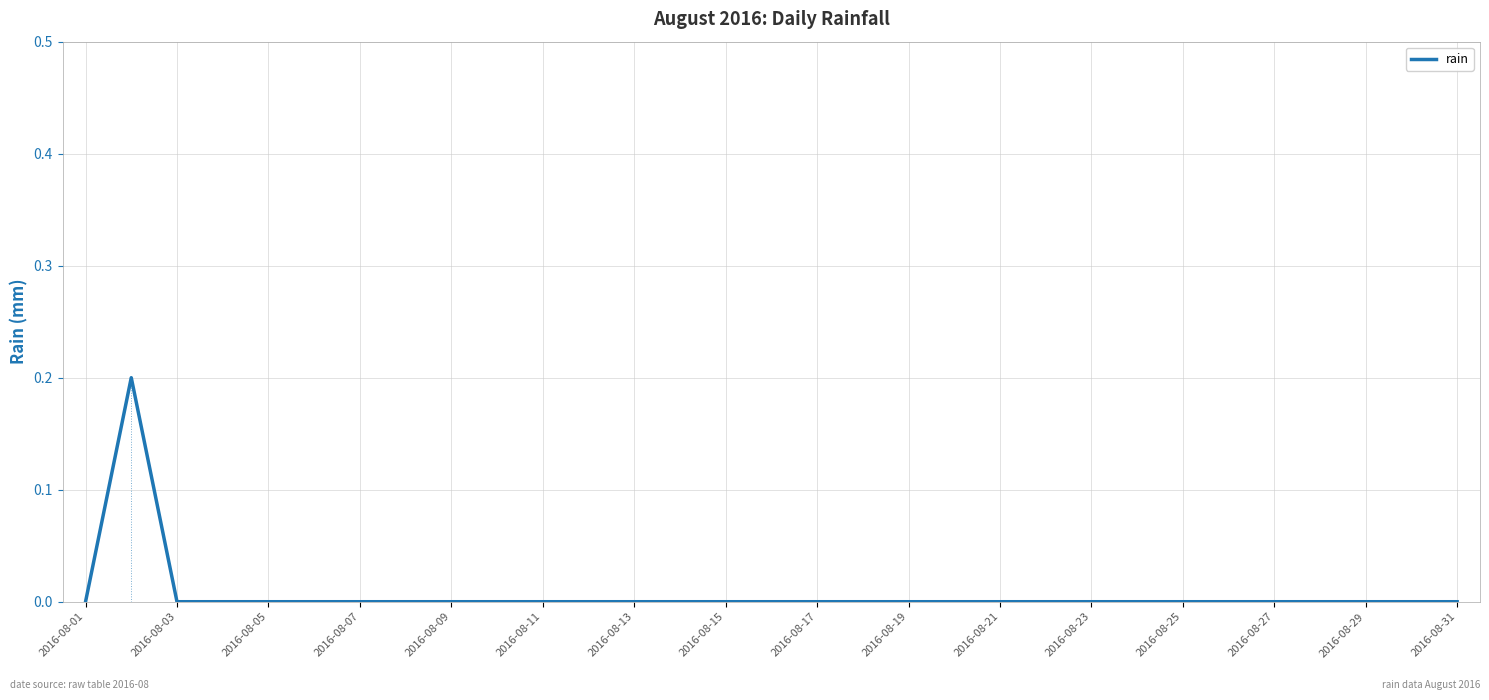

How many values are between 0 and 1?

31